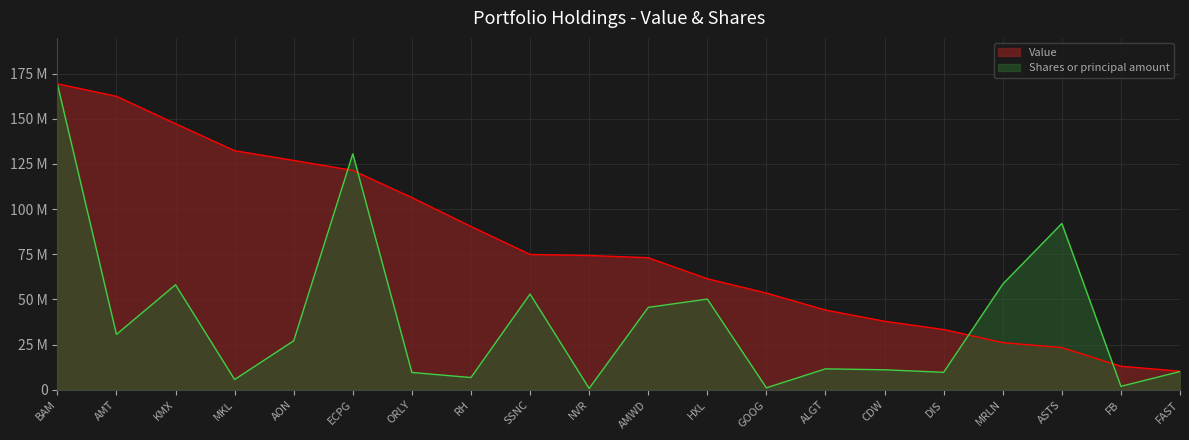

Which series has the largest range (max minus min)?

Shares or principal amount